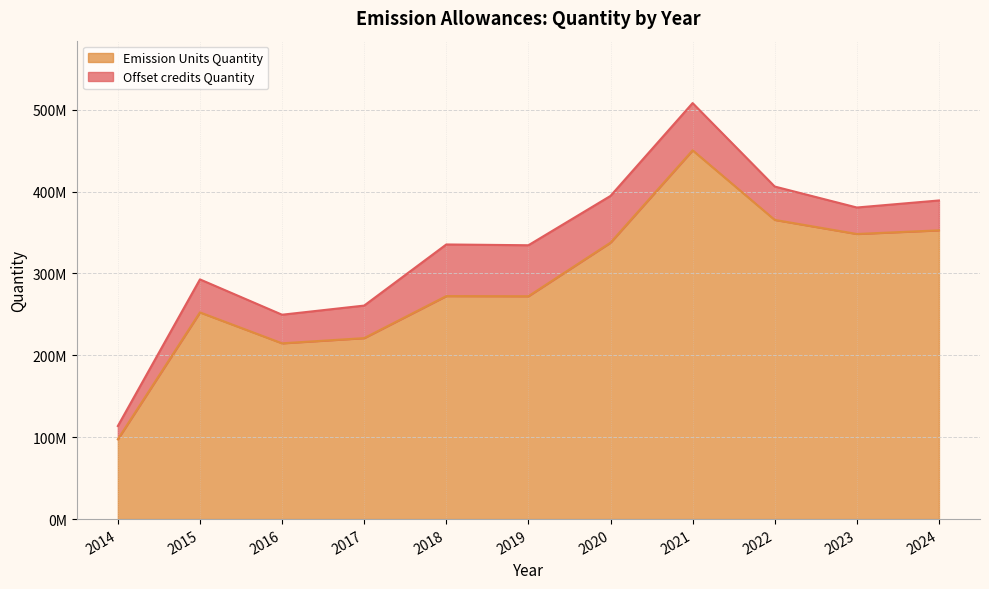

The value at 2024 is 601955432. True or false?

False